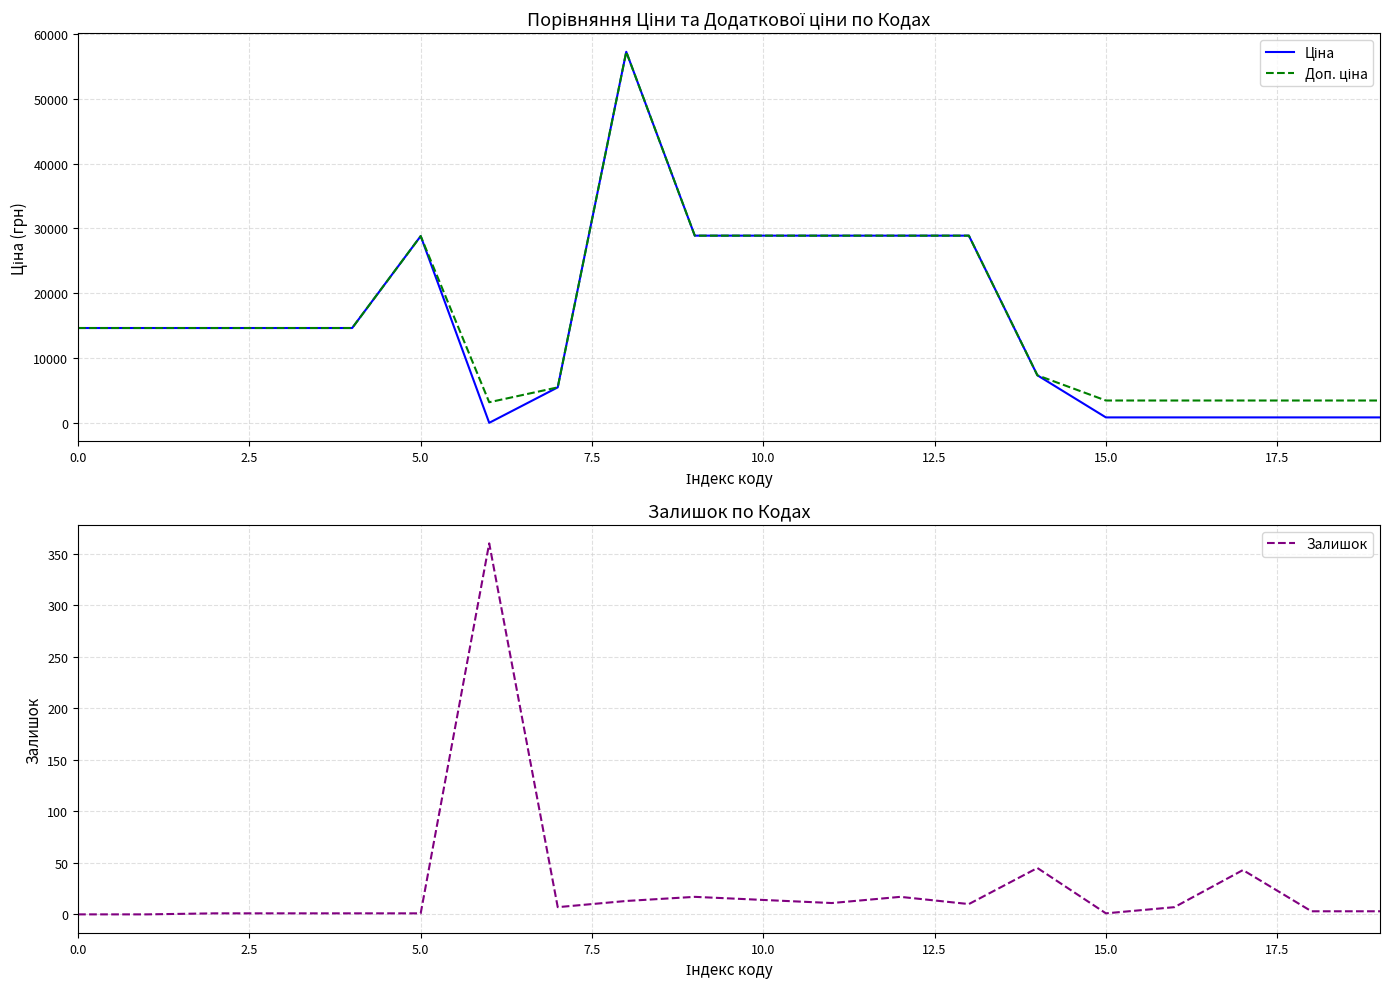

Is it true that Залишок equals 206.9 at 0.0?

False